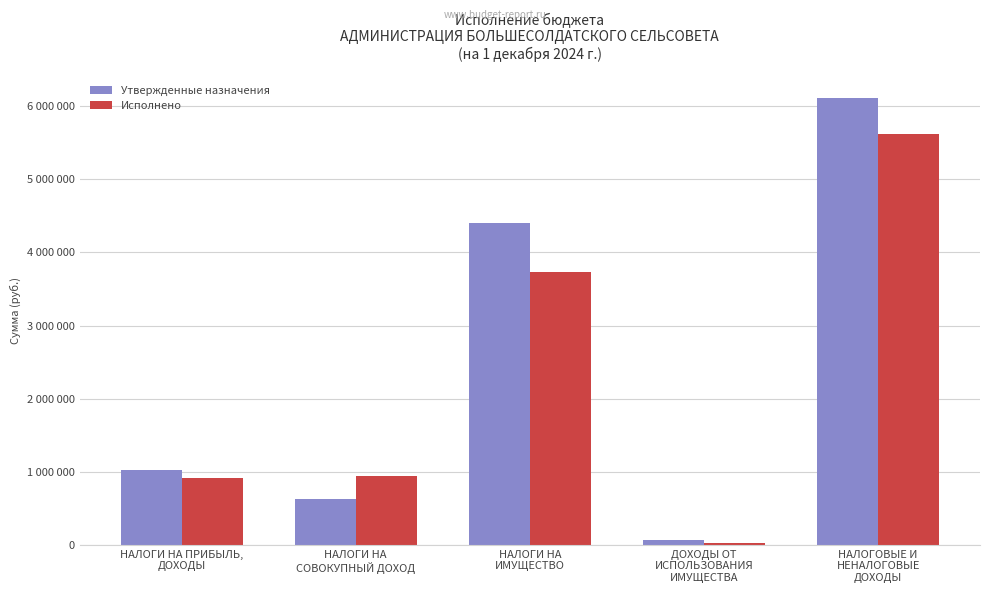

Which series changed the most between НАЛОГИ НА
СОВОКУПНЫЙ ДОХОД and НАЛОГИ НА
ИМУЩЕСТВО?

Утвержденные назначения